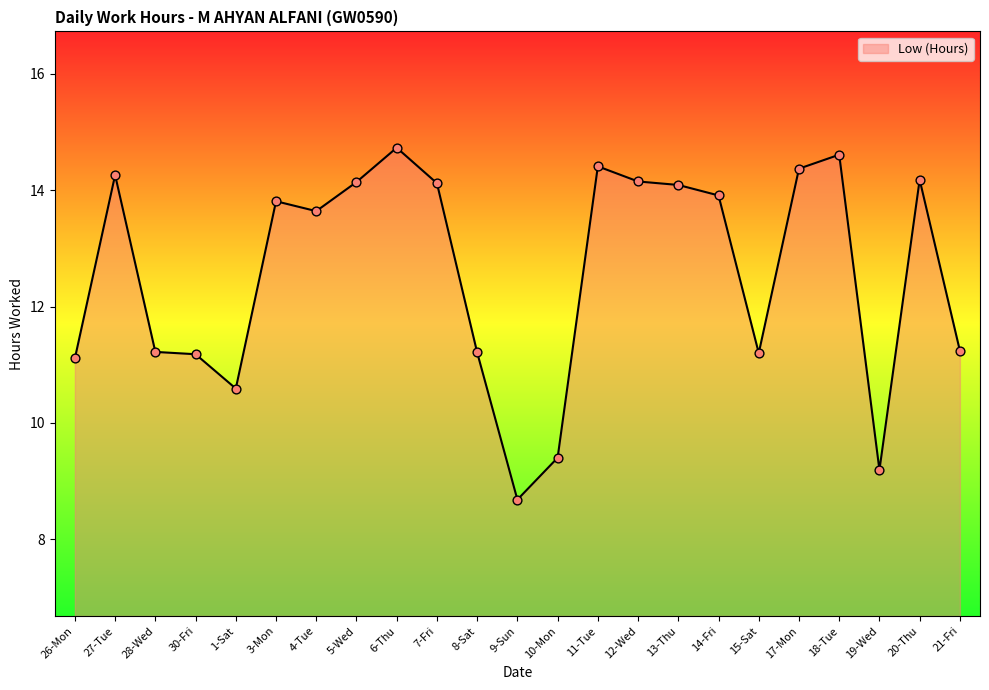

Which has a higher value, 19-Wed or 26-Mon?

26-Mon